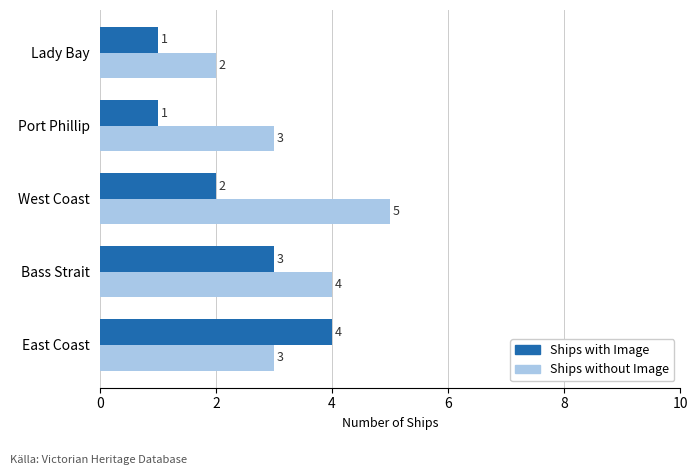

What is the sum of all Ships with Image values?

11